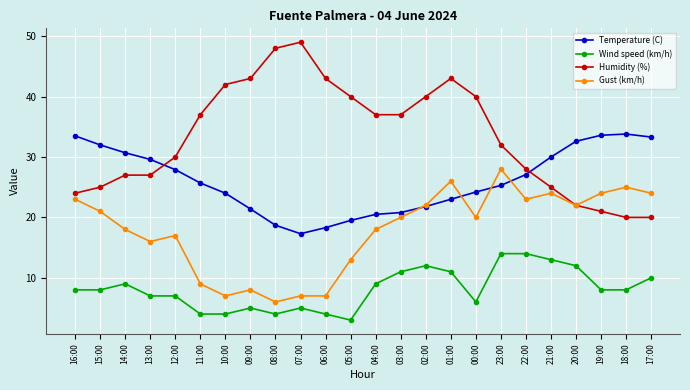

The value of Gust (km/h) at 12:00 is 17.0. True or false?

True